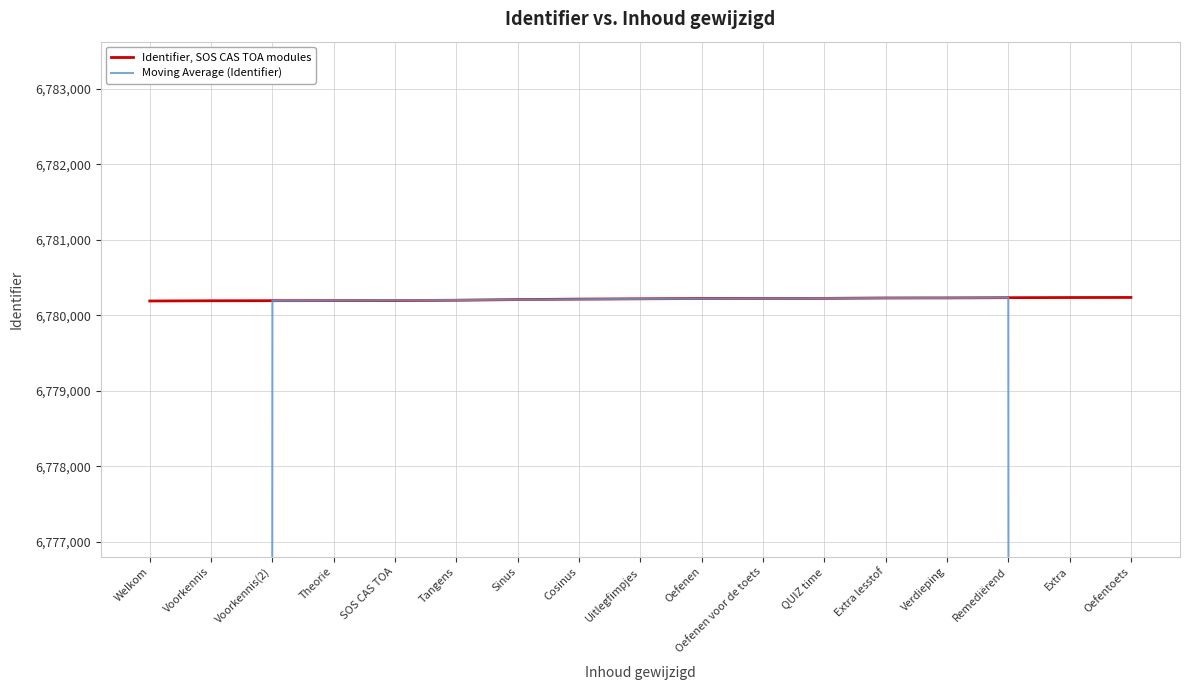

Reading left to right, transcribe all the data shown in this chart.

Identifier, SOS CAS TOA modules: 6780190.0	6780193.0	6780194.0	6780195.0	6780196.0	6780200.0	6780209.0	6780215.0	6780219.0	6780223.0	6780224.0	6780225.0	6780230.0	6780231.0	6780234.0	6780236.0	6780237.0
Moving Average (Identifier): 4068115.4	5424154.4	6780193.6	6780195.6	6780198.8	6780203.0	6780207.8	6780213.2	6780218.0	6780221.2	6780224.2	6780226.6	6780228.8	6780231.2	6780233.6	5424187.6	4068141.4